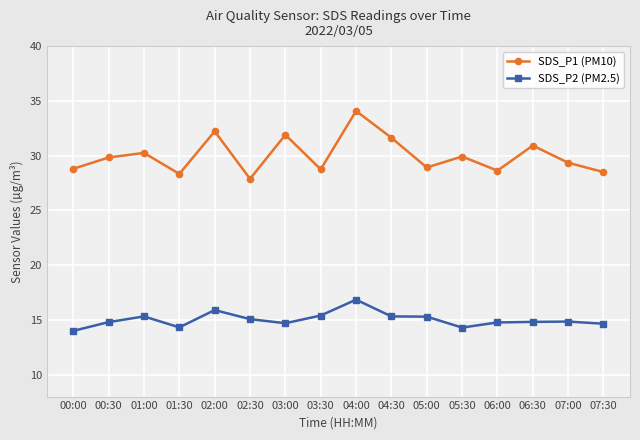

At which category does SDS_P2 (PM2.5) reach its first local valley?

01:30